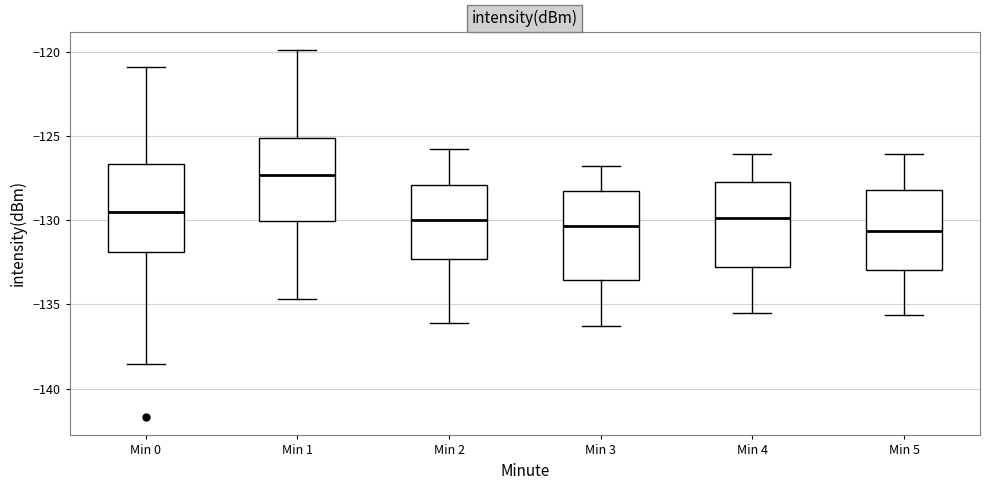

Reading left to right, transcribe this box plot: for each box, give where its median line is, the range the box spans, and where its two whiskers end, as read against the y-axis. The values are not printed on the chart, so give them approximately, as read against the axis.

Min 0: median -129.5, box -132.0 to -126.5, whiskers -138.5 to -121.0
Min 1: median -127.5, box -130.0 to -125.0, whiskers -134.5 to -120.0
Min 2: median -130.0, box -132.5 to -128.0, whiskers -136.0 to -126.0
Min 3: median -130.5, box -133.5 to -128.0, whiskers -136.5 to -127.0
Min 4: median -130.0, box -132.5 to -127.5, whiskers -135.5 to -126.0
Min 5: median -130.5, box -133.0 to -128.0, whiskers -135.5 to -126.0